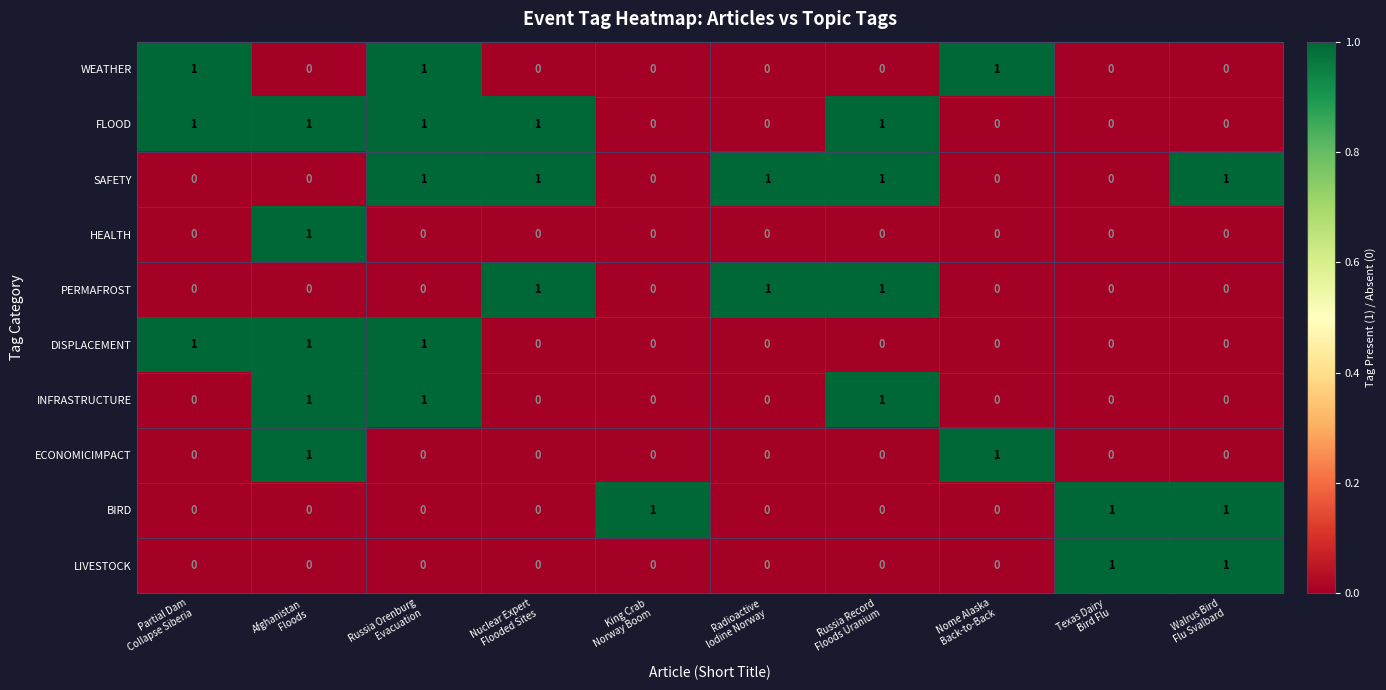

What is the difference between the highest and lowest values at Afghanistan
Floods?

1